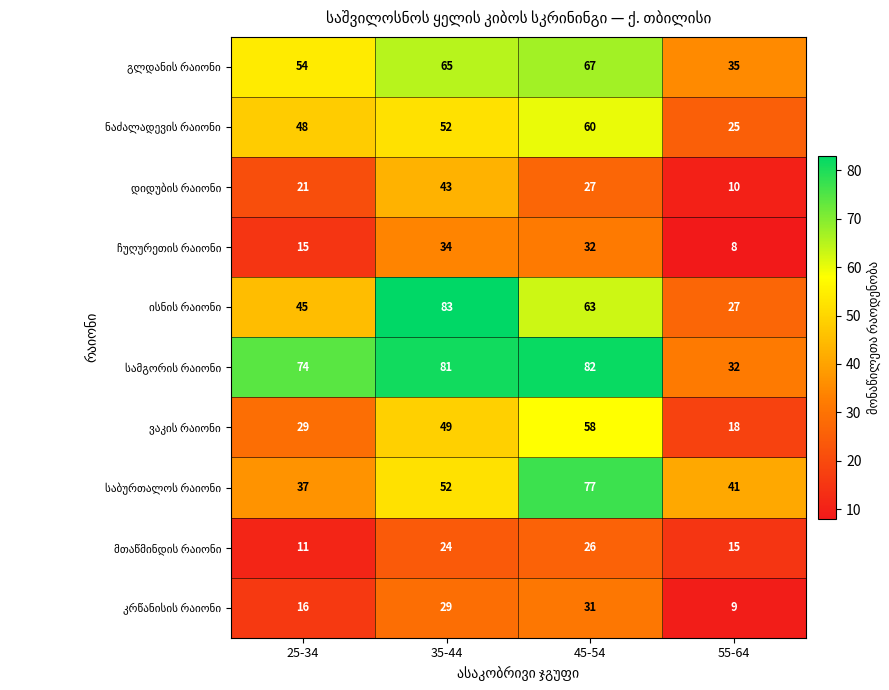

What is the minimum value shown in the chart?

8